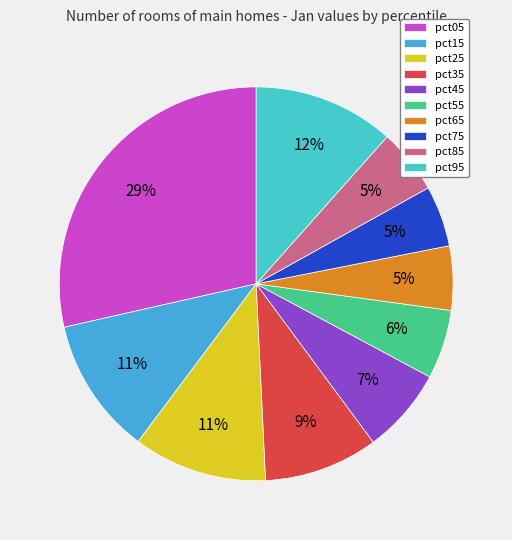

How many slices are in this pie chart?

10